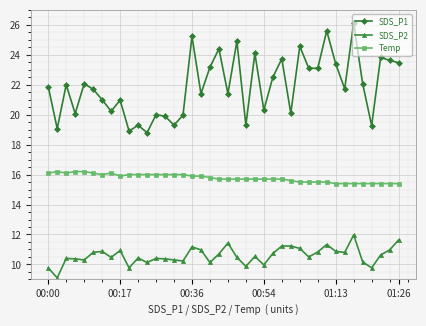

How many distinct data groups are displayed?

3